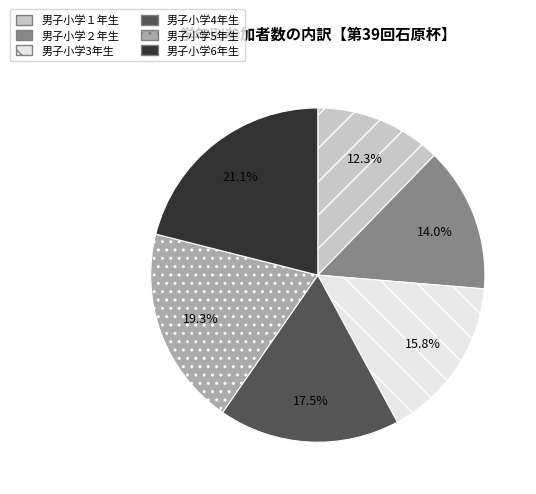

Count the number of slices in the pie.

6